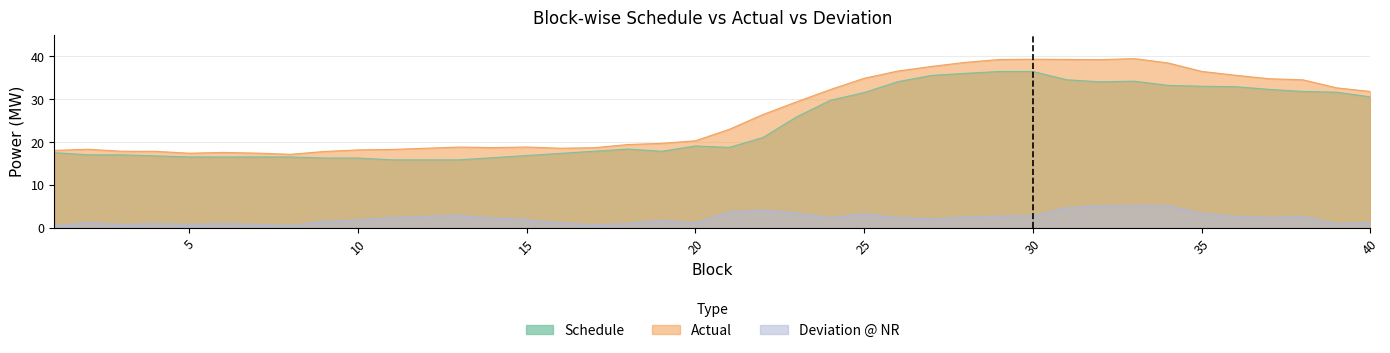

The value of Deviation @ NR at 21 is 3.8. True or false?

True